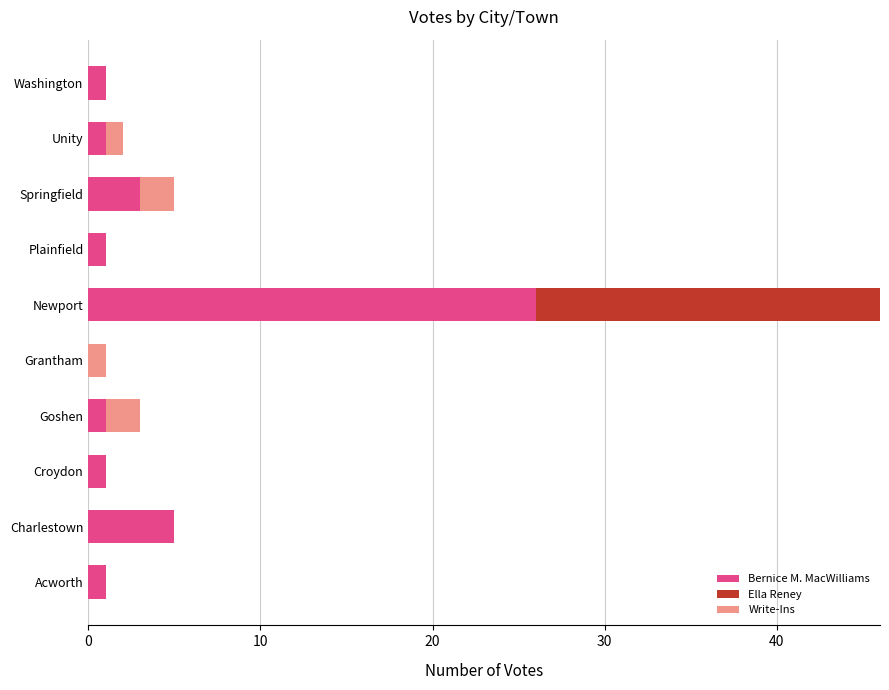

At which label does Bernice M. MacWilliams reach its peak?

Newport